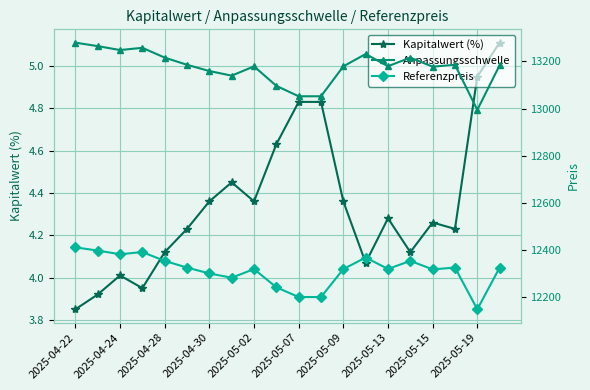

How many interior local peaks does the Referenzpreis series have?

5